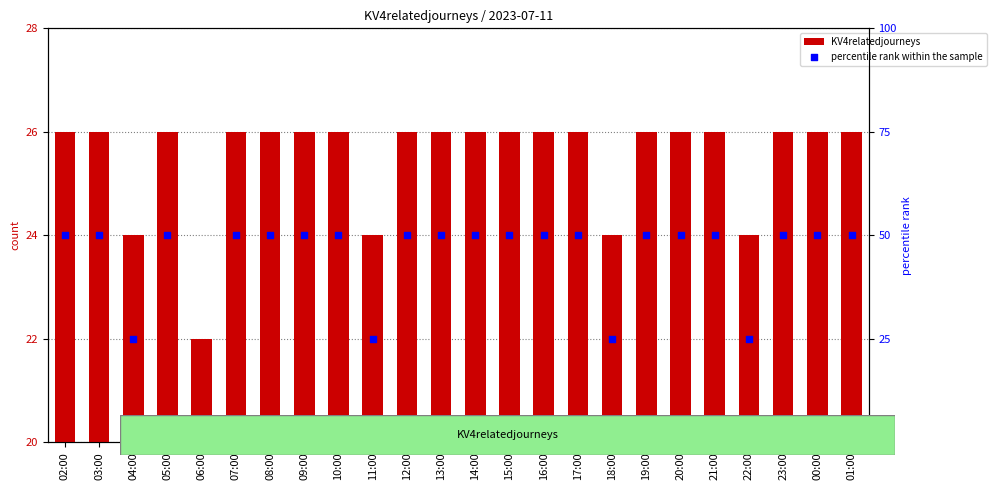

Which series has the widest spread of Y values?

percentile rank within the sample